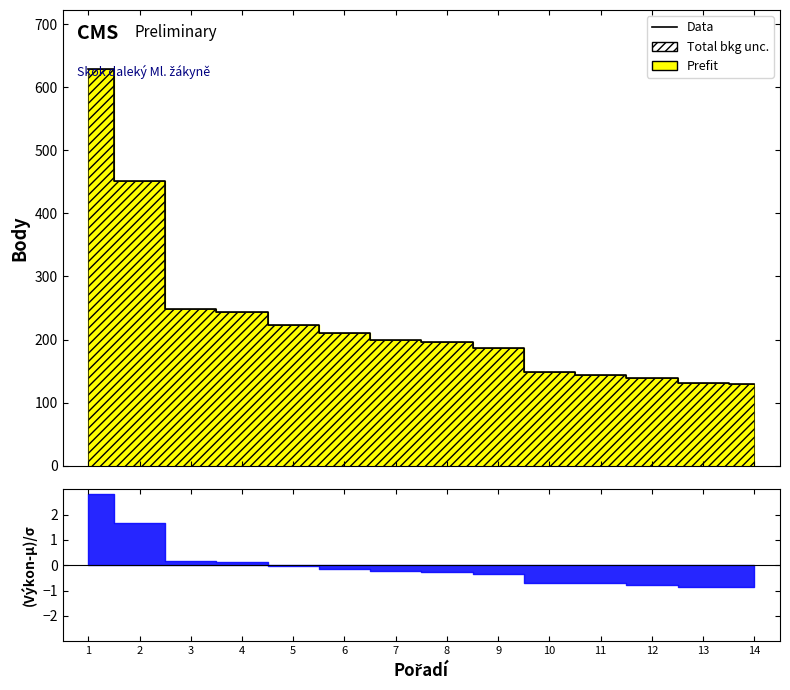

What is the sum of the values at 9 and 3?

434